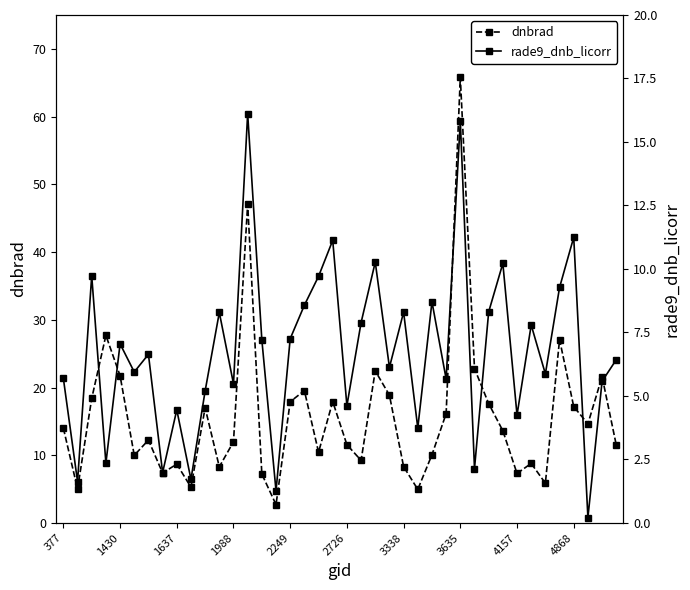

In dnbrad, how many points are higher than both neighbors (excluding endpoints)?

12